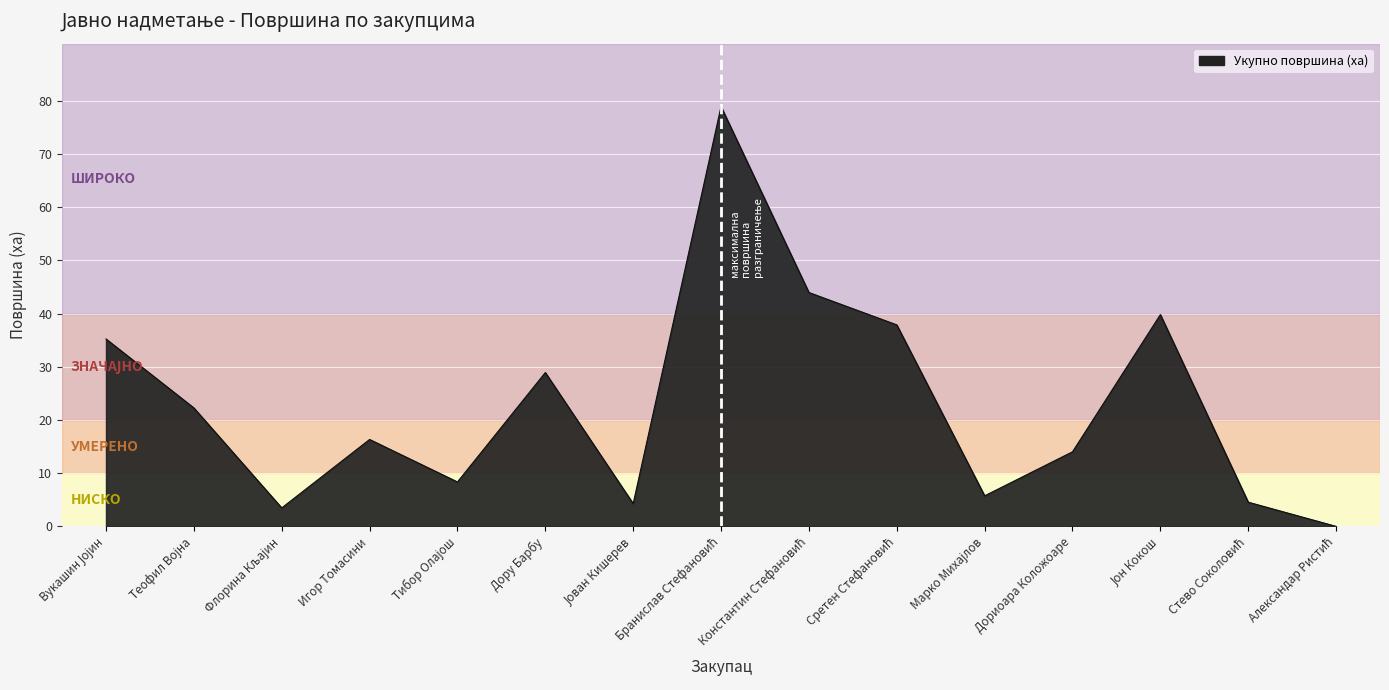

What is the difference between the maximum and minimum values?

78.9